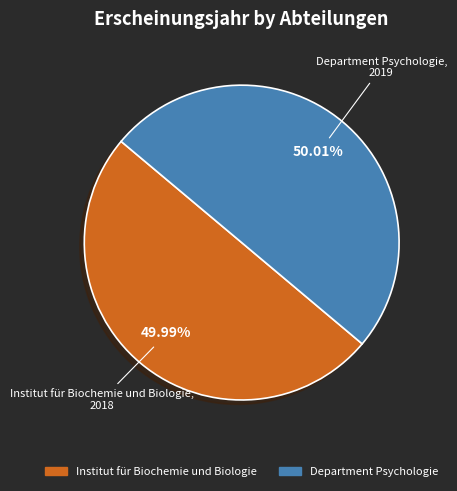

To the nearest percent, what is the average slice percentage?

50%